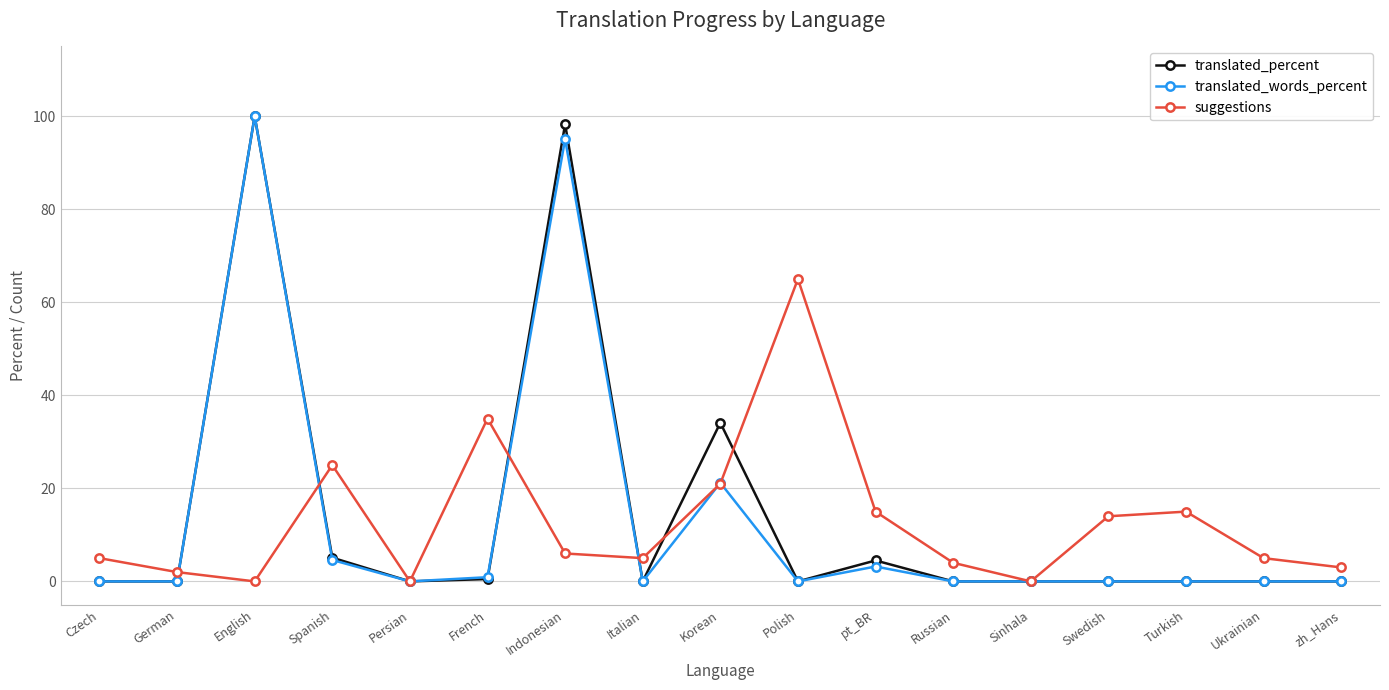

Which series has the largest total across all categories?

translated_percent